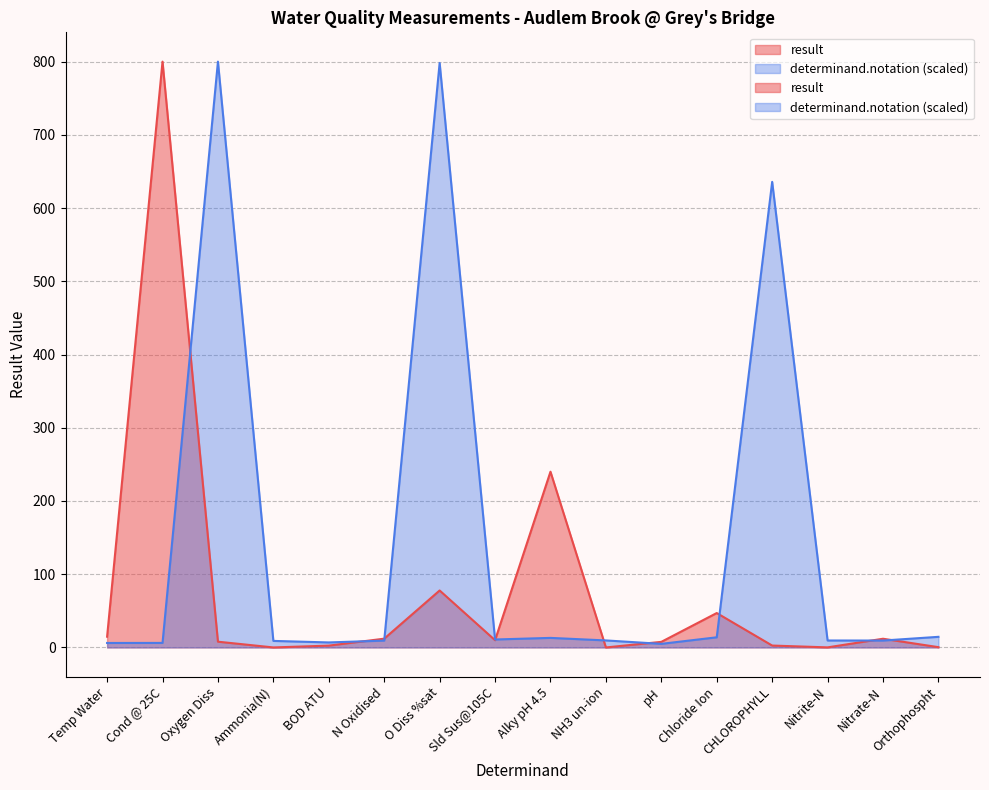

The value of result at O Diss %sat is 32.7. True or false?

False